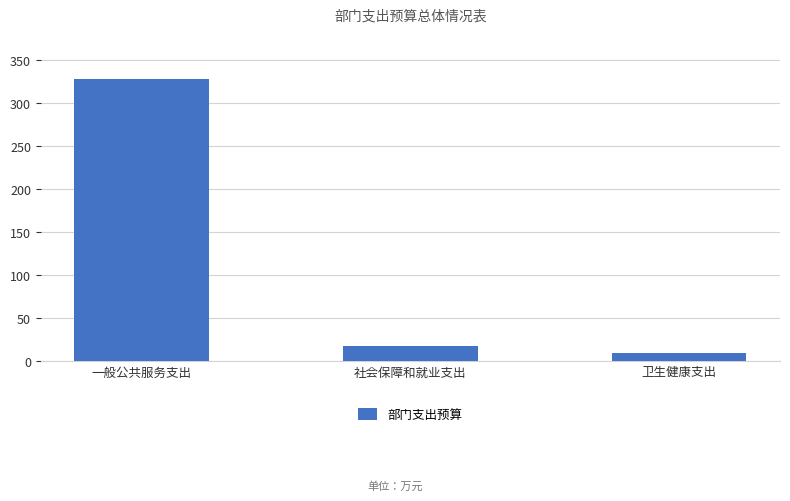

Reading left to right, extract all data points from this chart.

一般公共服务支出=327.9	社会保障和就业支出=17.3	卫生健康支出=9.2